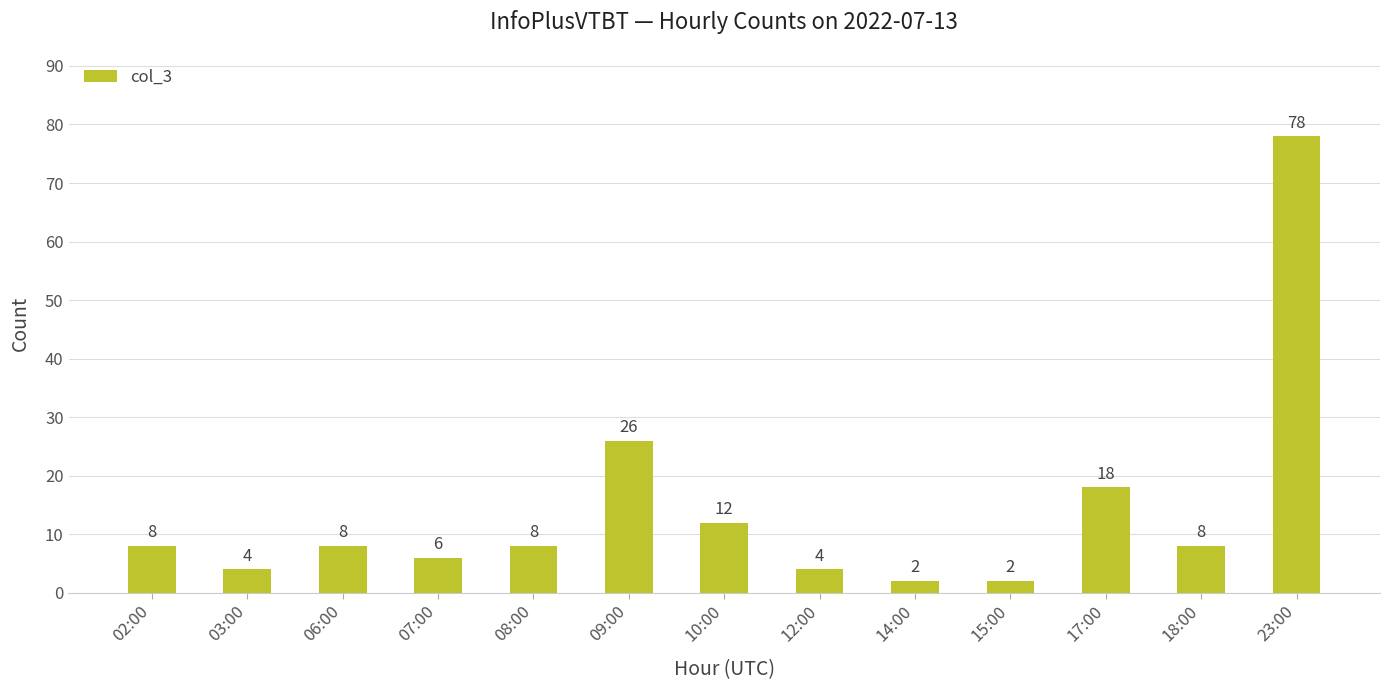

What is the value of the 10th bar from the left?

2